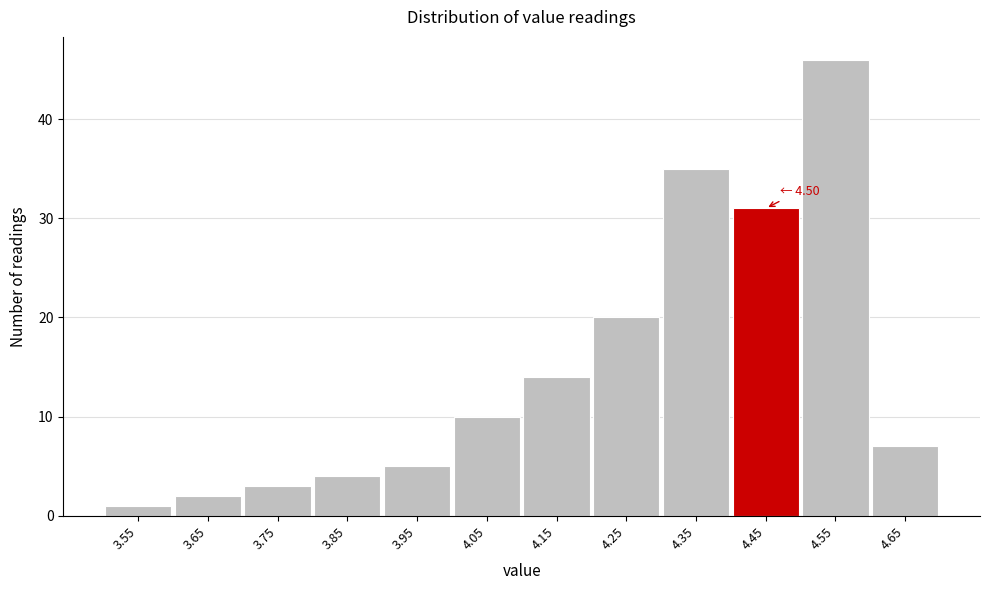

Reading left to right, what are all the values shown in this chart?

1	2	3	4	5	10	14	20	35	31	46	7